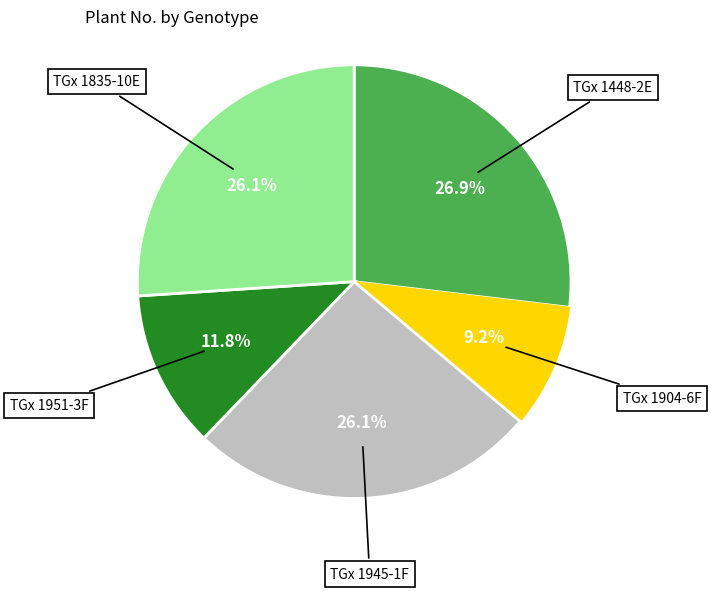

How many segments does this pie chart have?

5